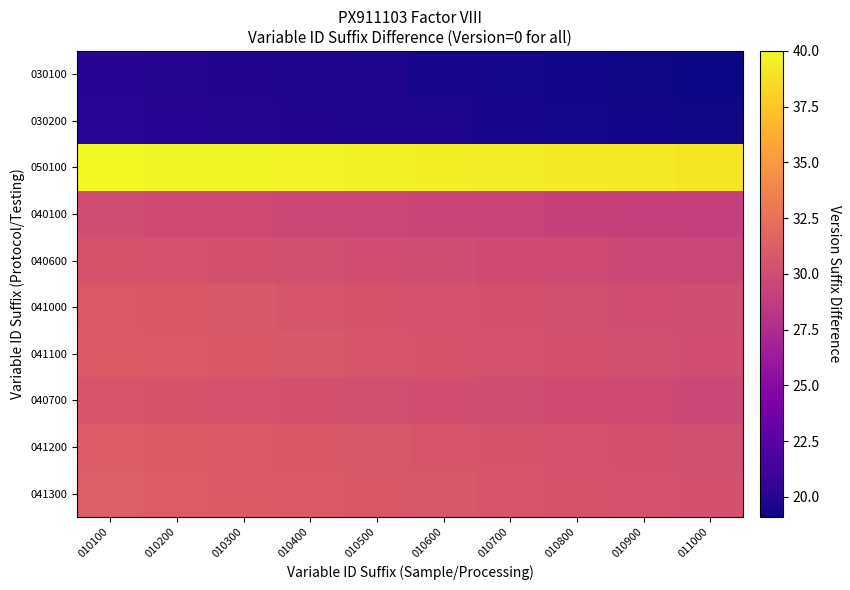

At which category is the sum across all series the highest?

010100